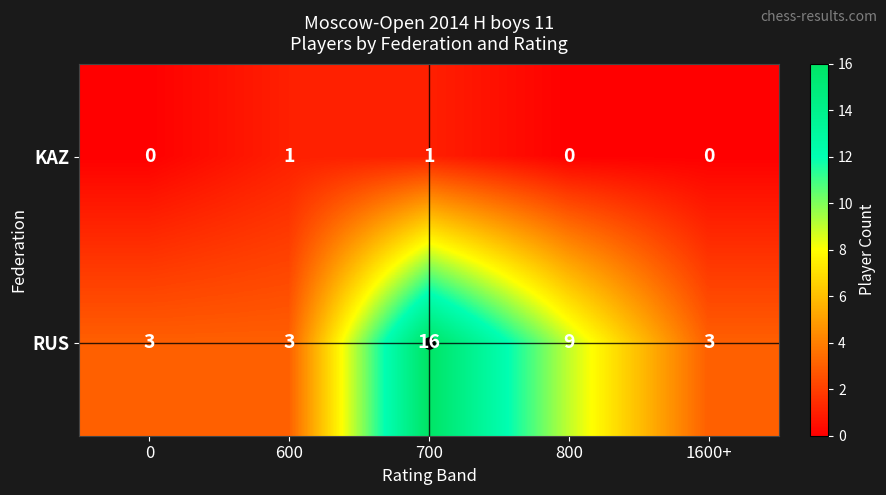

At 700, list the series in order from largest to smallest.

RUS, KAZ